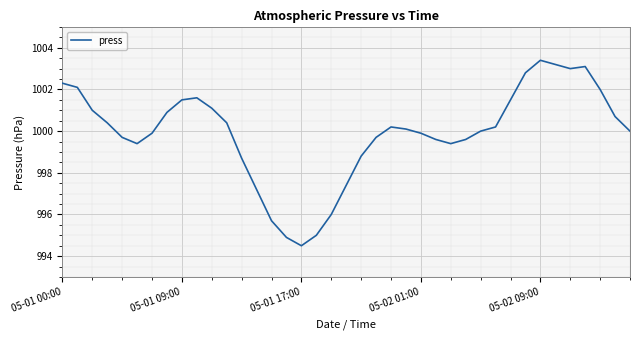

What is the minimum value shown in the chart?

994.5